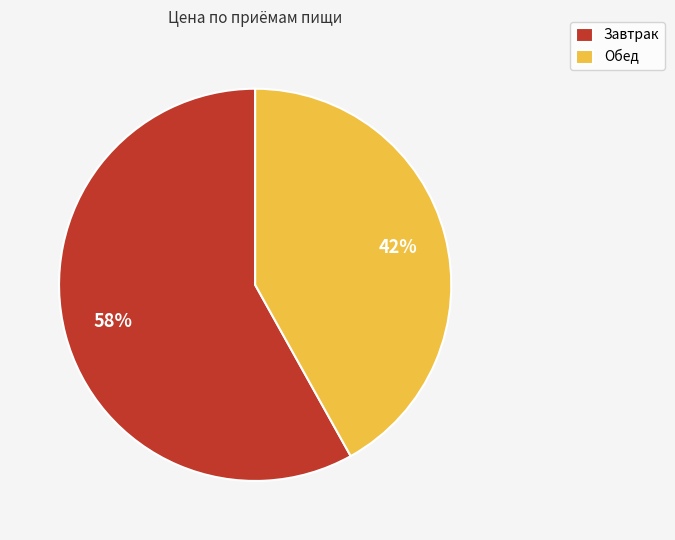

What is the smallest slice in the pie chart?

Обед